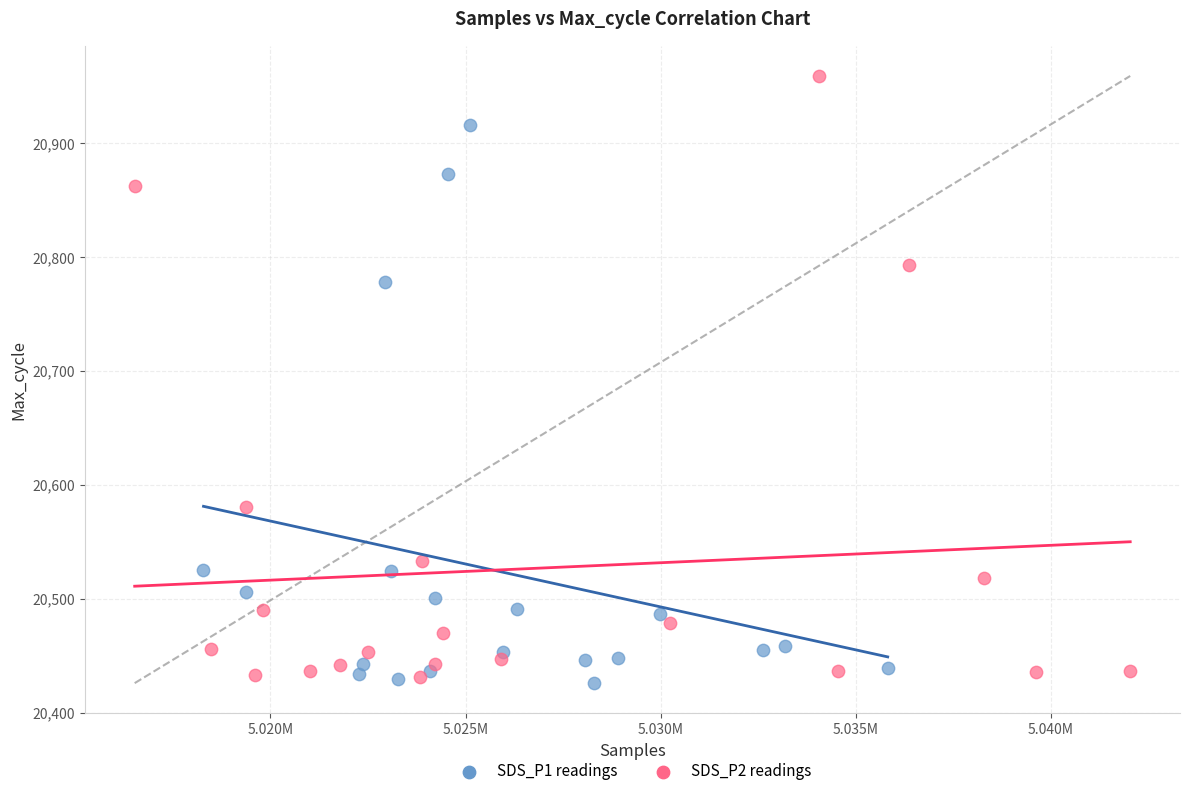

Which series has the widest spread of Y values?

SDS_P2 readings